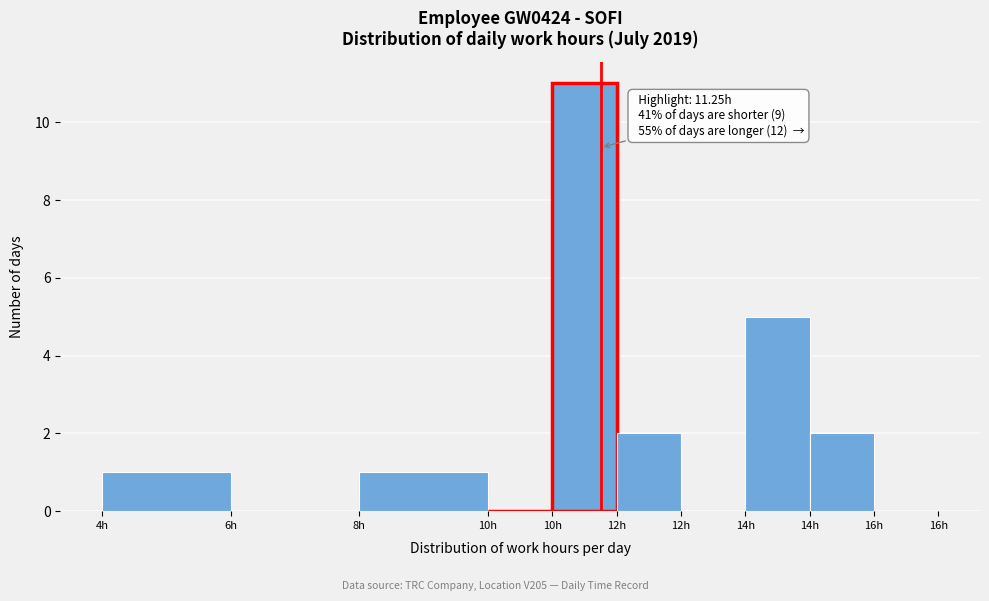

Count the number of categories in the chart.

10